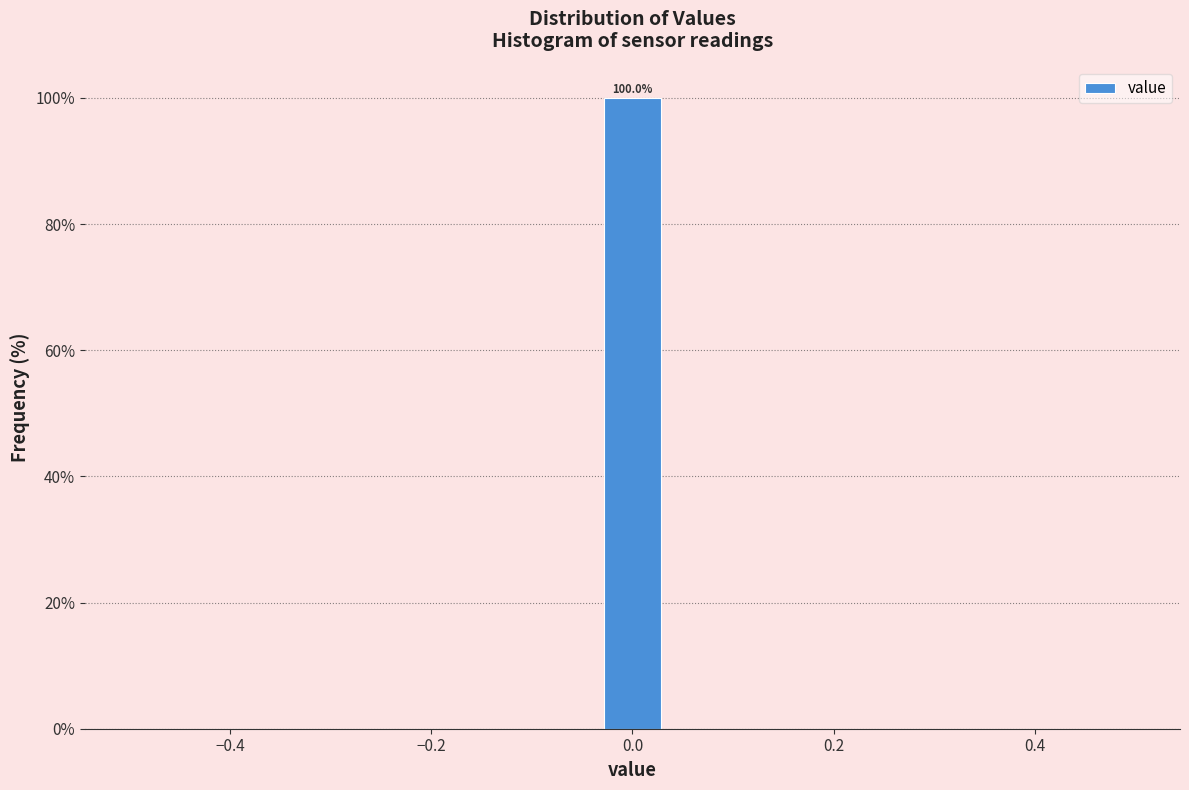

Around what value on the x-axis is the tallest bar? Give the approximate position of its centre, as read against the axis.

0.00